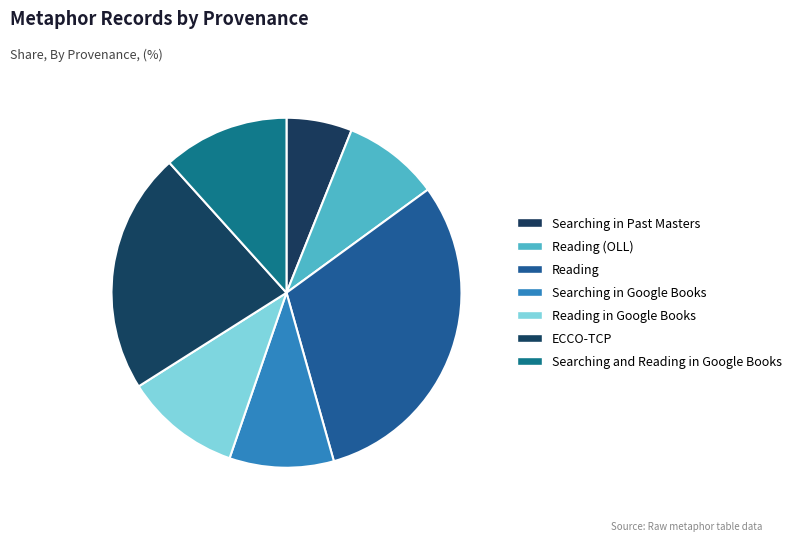

Which category has the biggest portion of the pie?

Reading